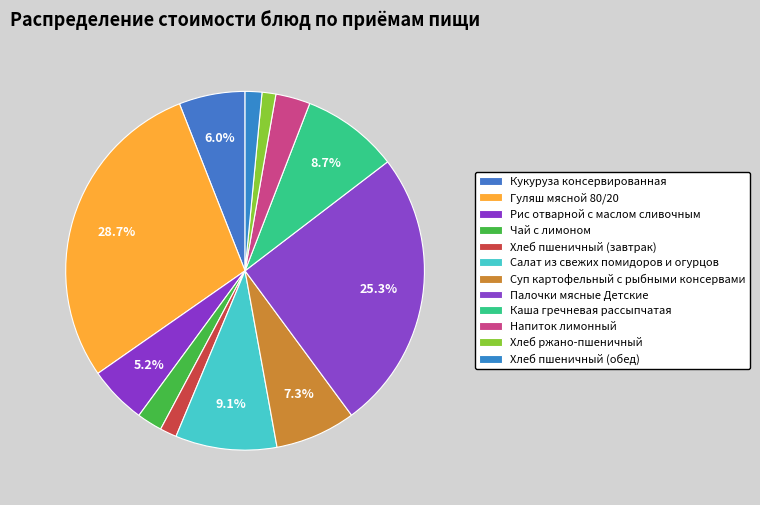

Which slice is the smallest?

Хлеб ржано-пшеничный